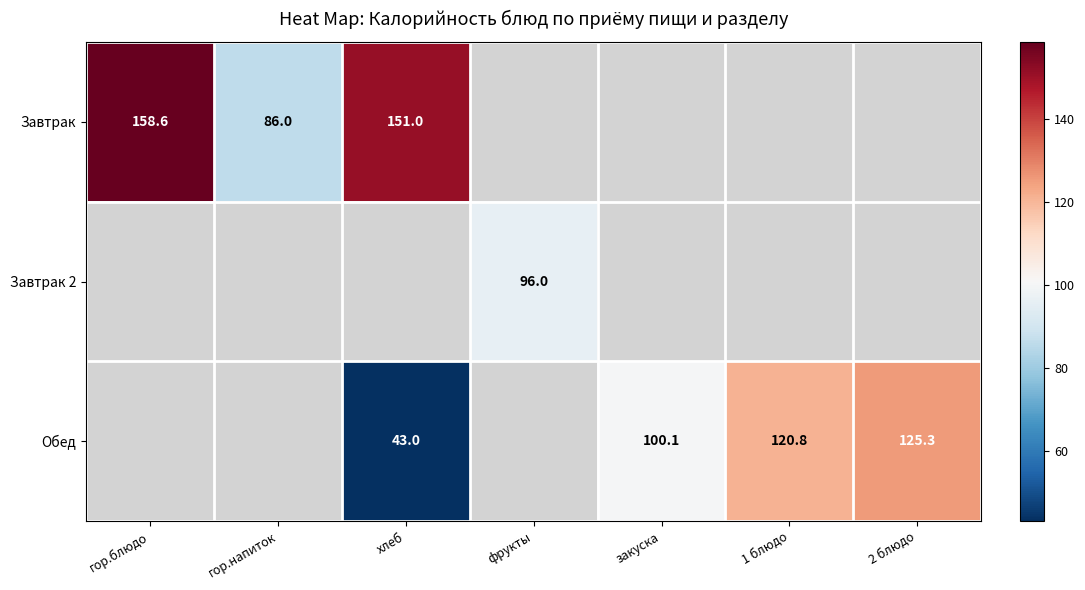

What is the minimum value shown in the chart?

43.0